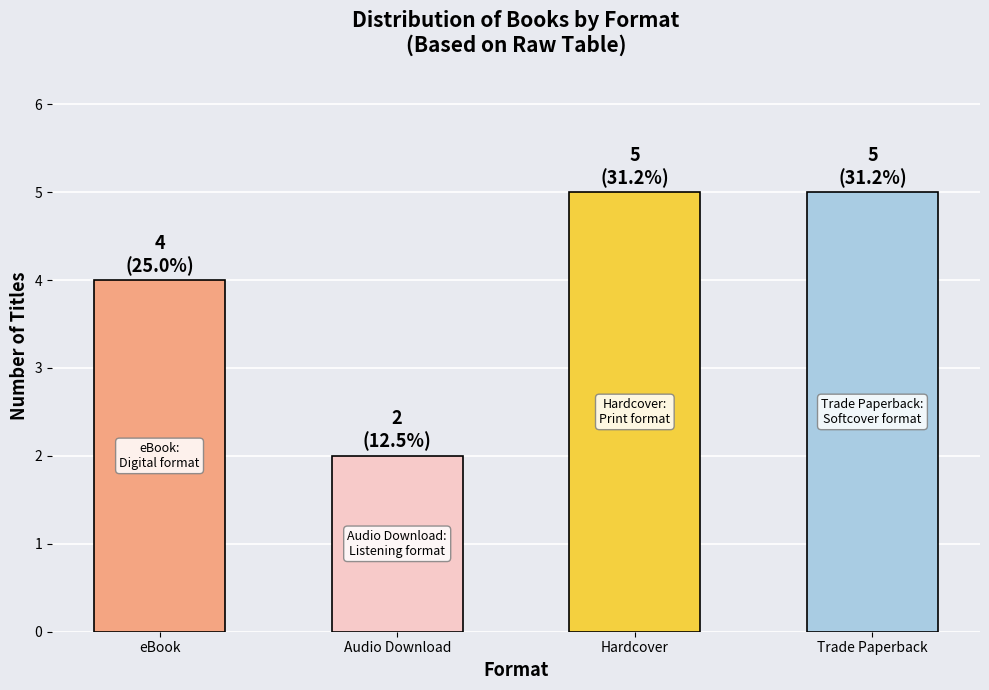

Reading left to right, transcribe all the data shown in this chart.

4	2	5	5